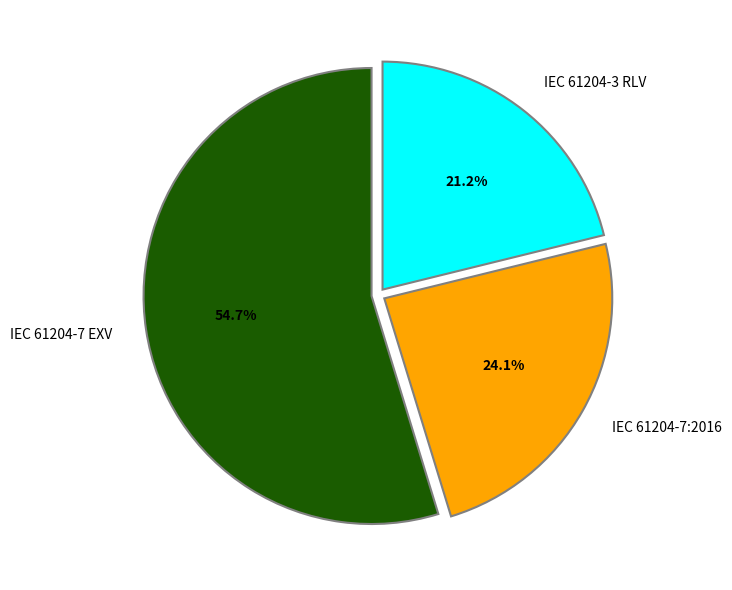

Does IEC 61204-7 EXV represent more than half of the total?

Yes